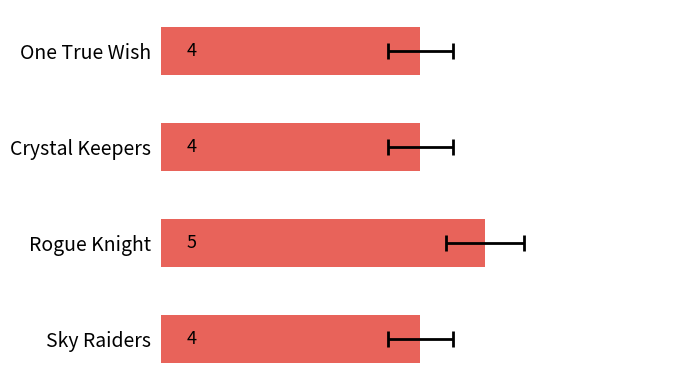

Read the value at Sky Raiders.

4